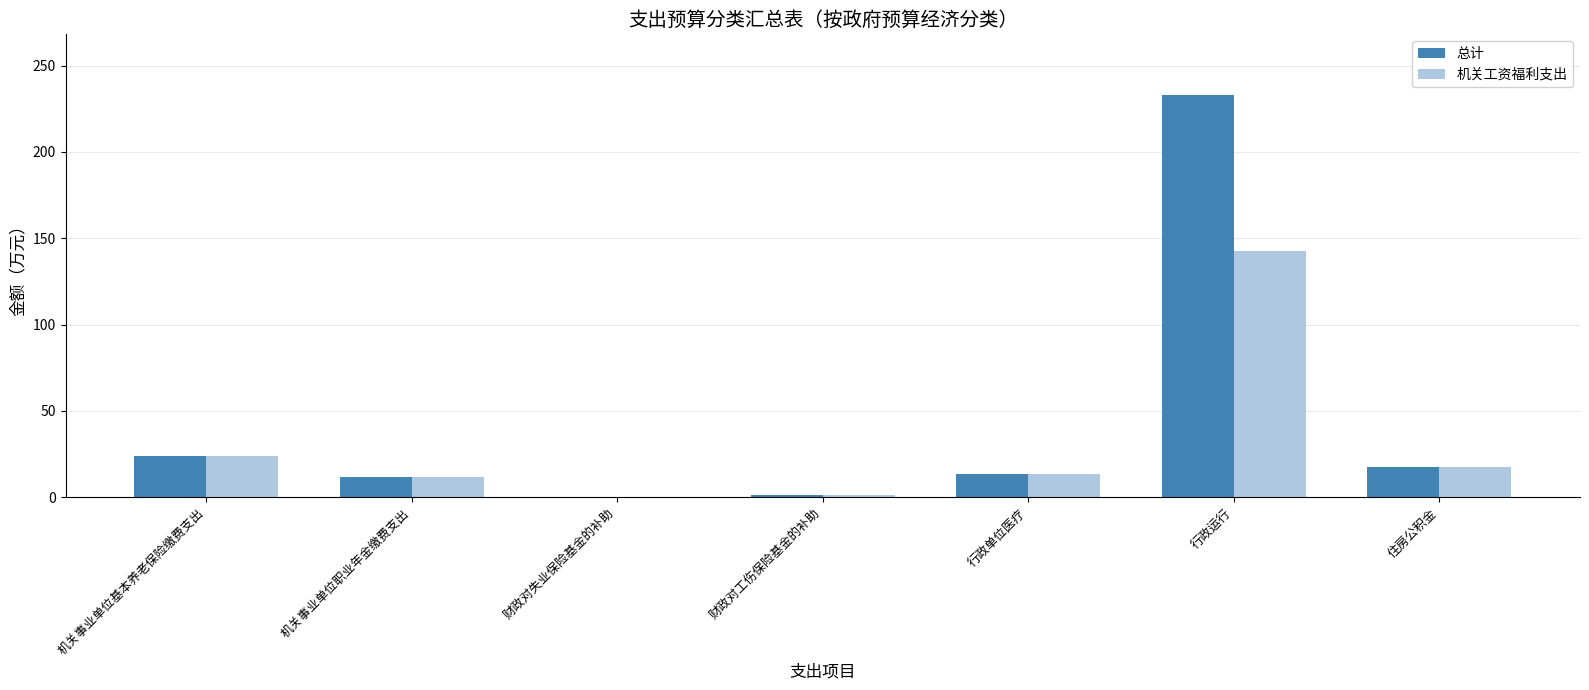

Which category has the highest value across all series?

行政运行